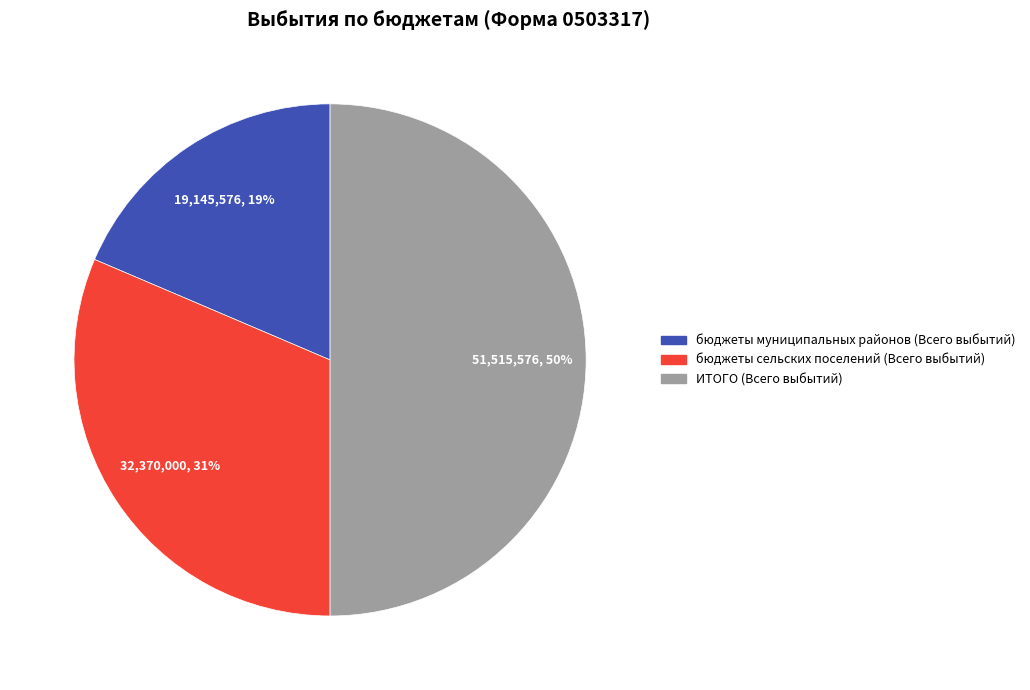

To the nearest percent, what is the difference between the largest and smallest slice percentages?

31%